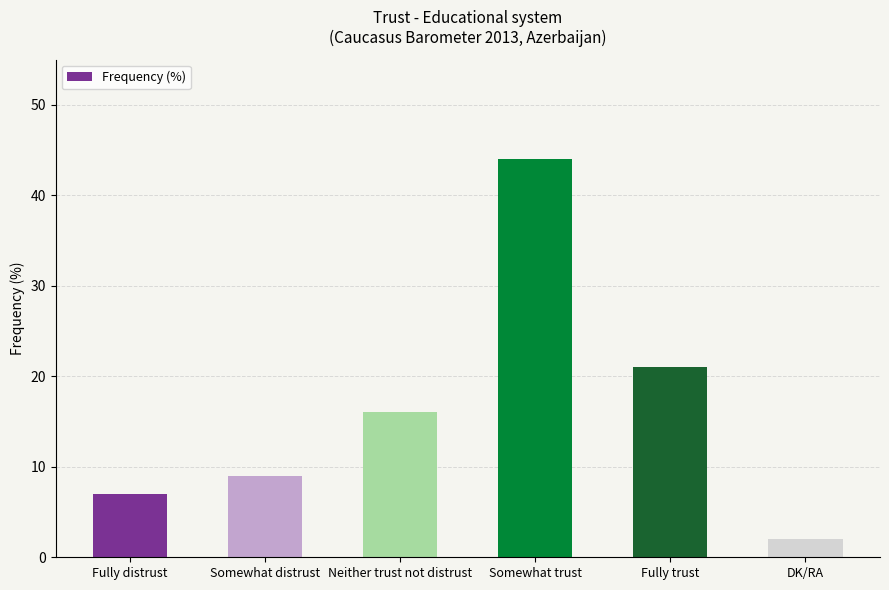

What is the value of the 6th bar from the left?

2